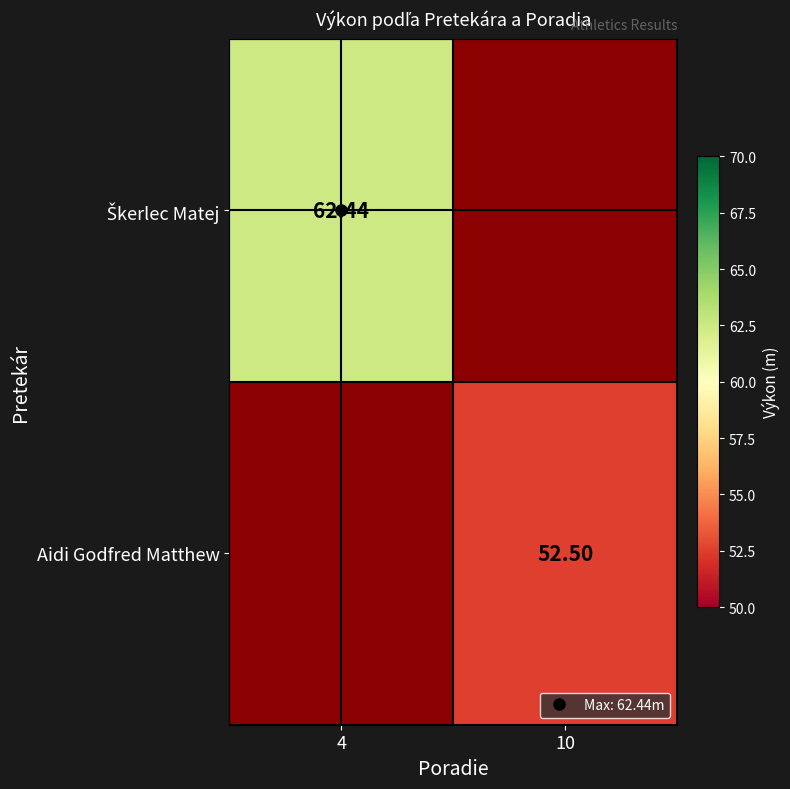

How many distinct data groups are displayed?

2